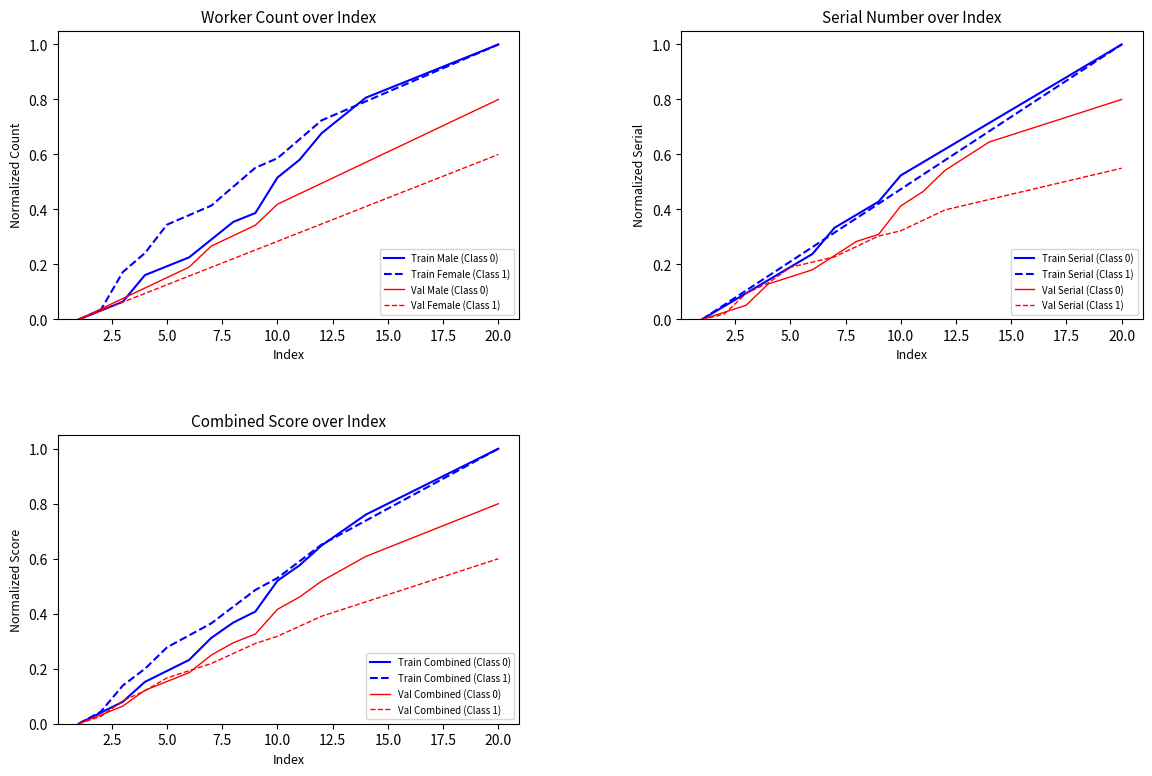

The value of Train Female (Class 1) at 20.0 is 1.0. True or false?

True